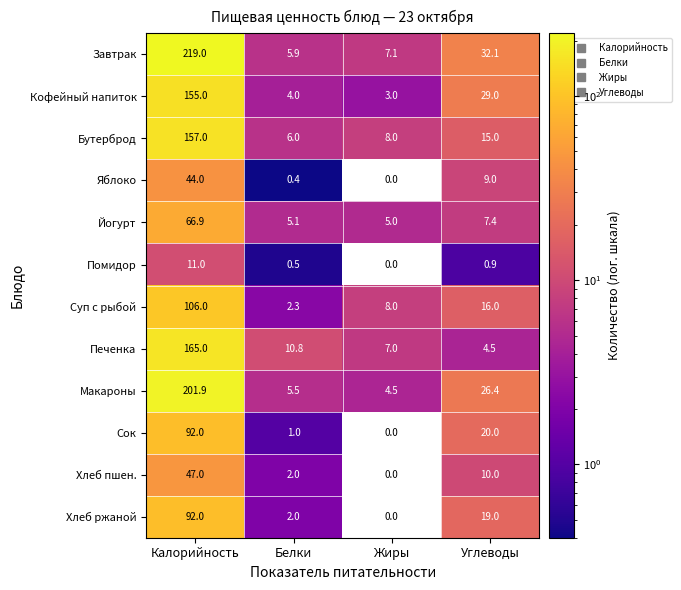

Which series has the largest total across all categories?

Завтрак